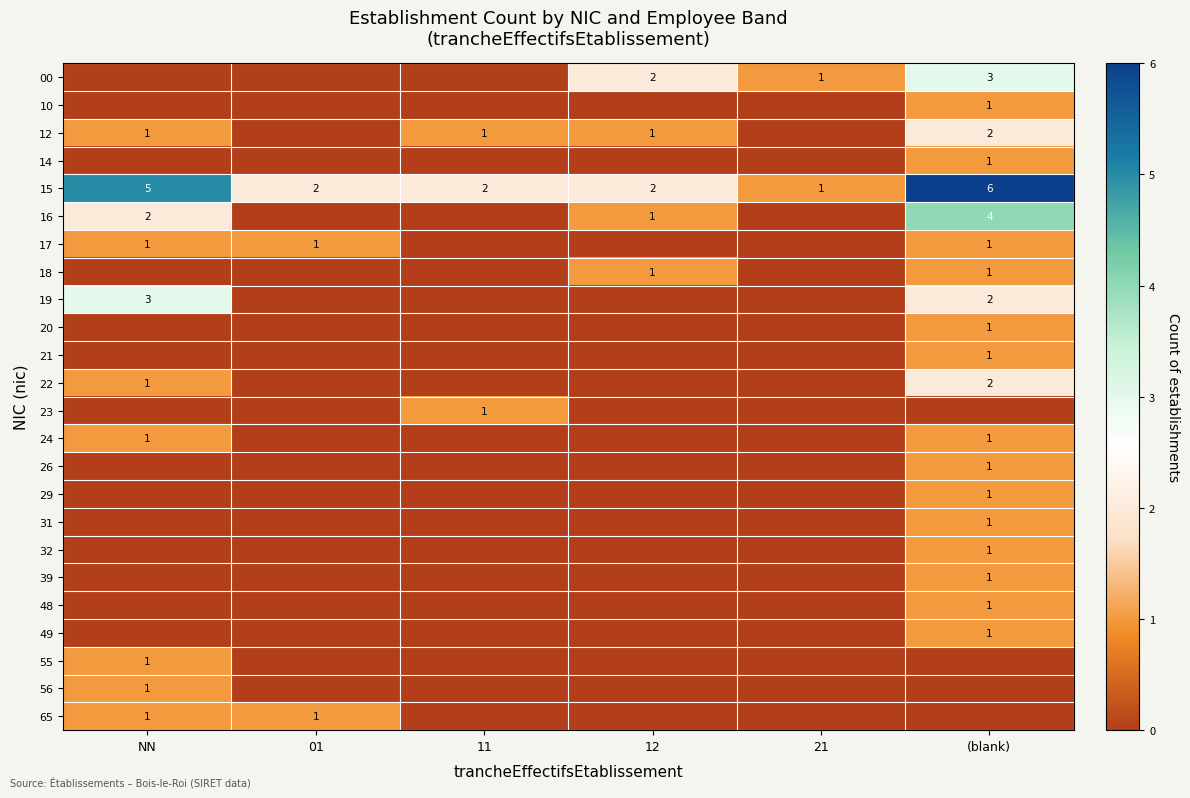

How many 15 values are between 2 and 5?

4